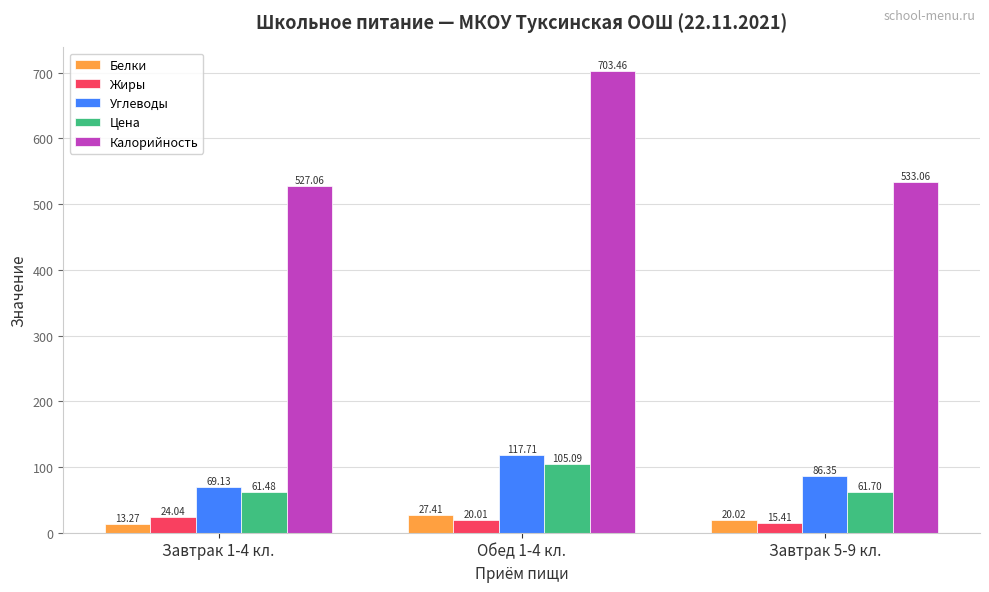

What is the minimum value shown in the chart?

13.3